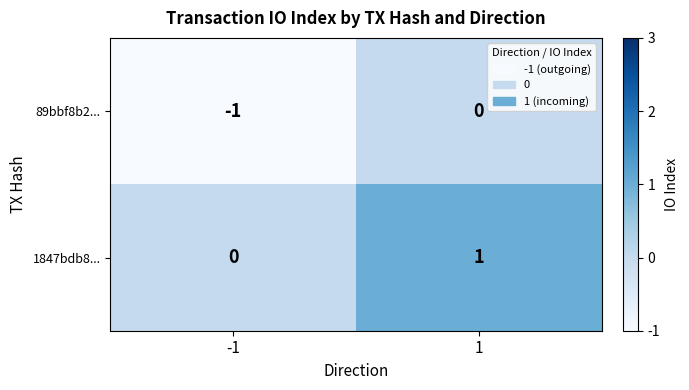

Reading left to right, what are all the values shown in this chart?

89bbf8b2...: -1	0
1847bdb8...: 0	1